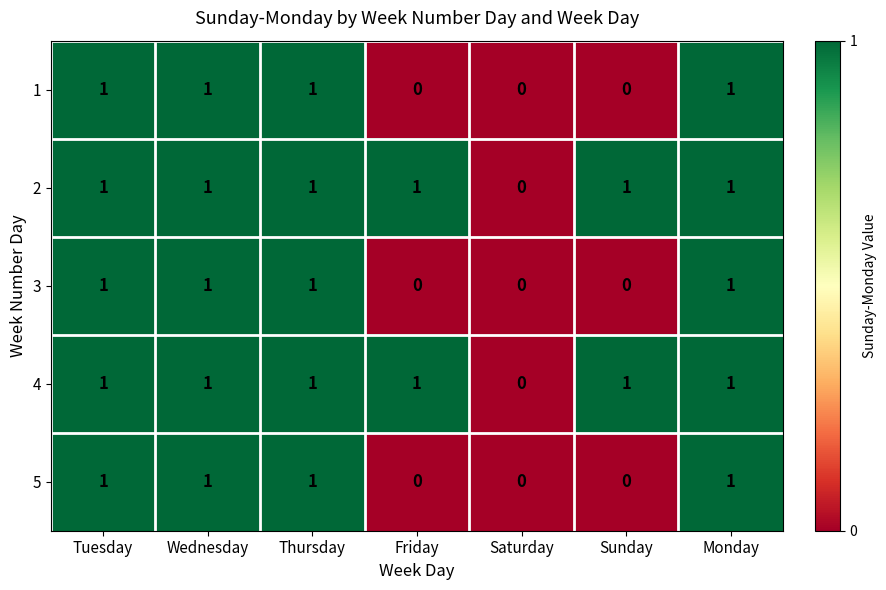

What is the sum of all 2 values?

6